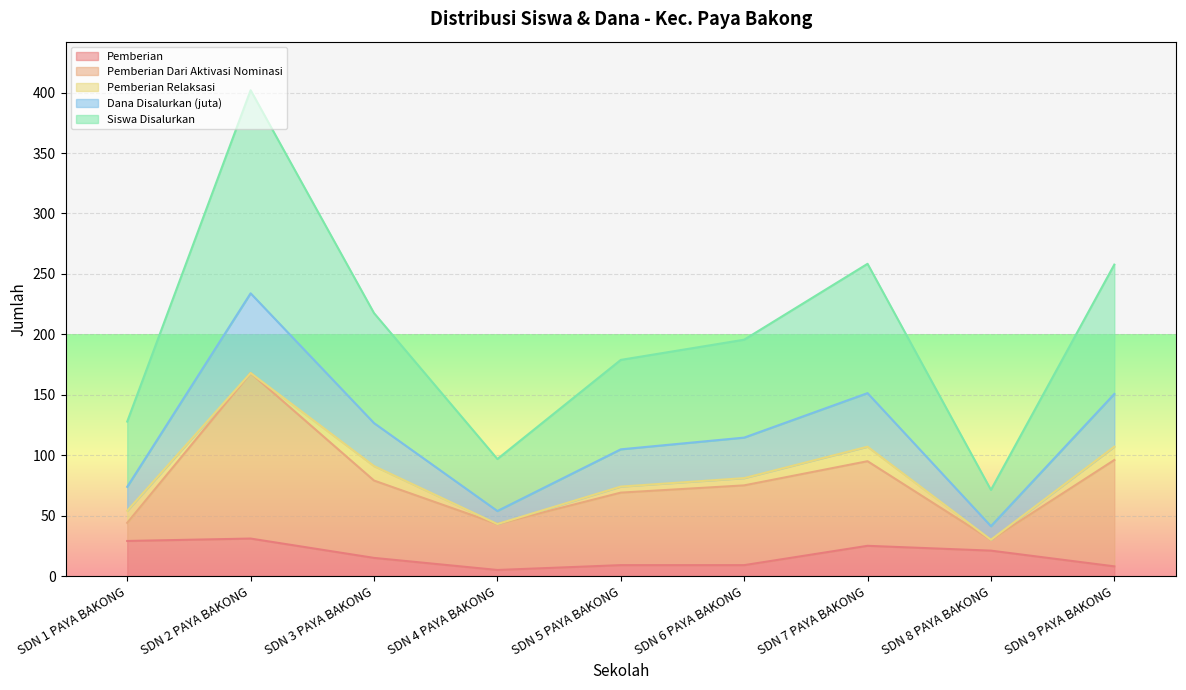

At which category is the sum across all series the highest?

SDN 2 PAYA BAKONG